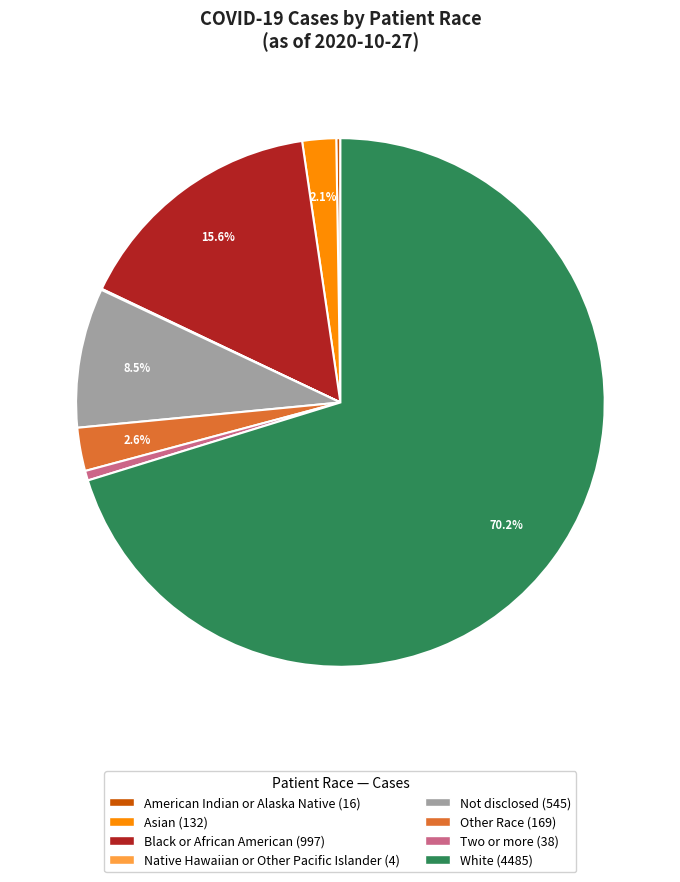

Approximately how many times larger is the value at Other Race compared to Two or more?

4.4